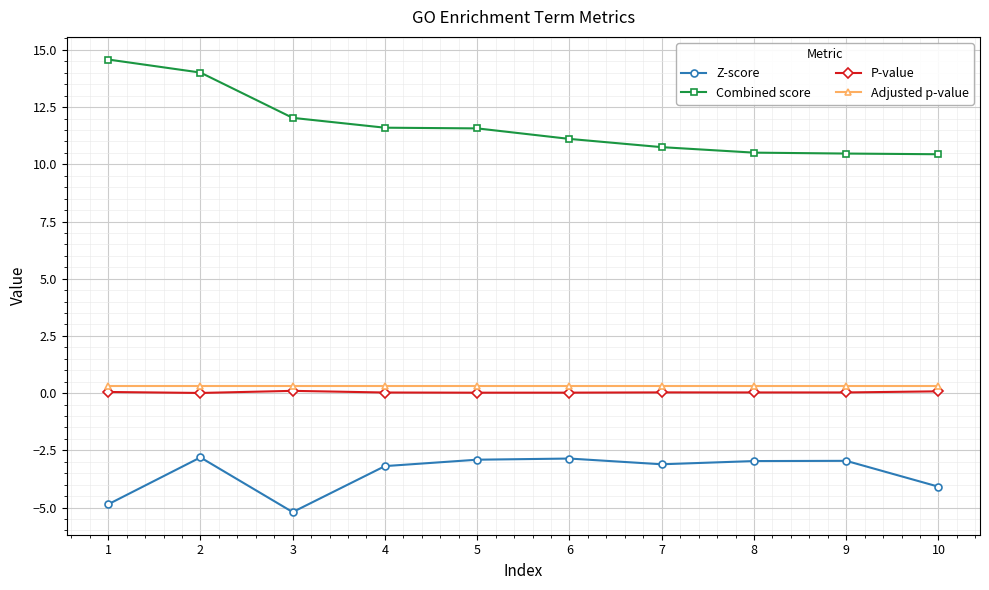

Does the chart have visible grid lines?

Yes